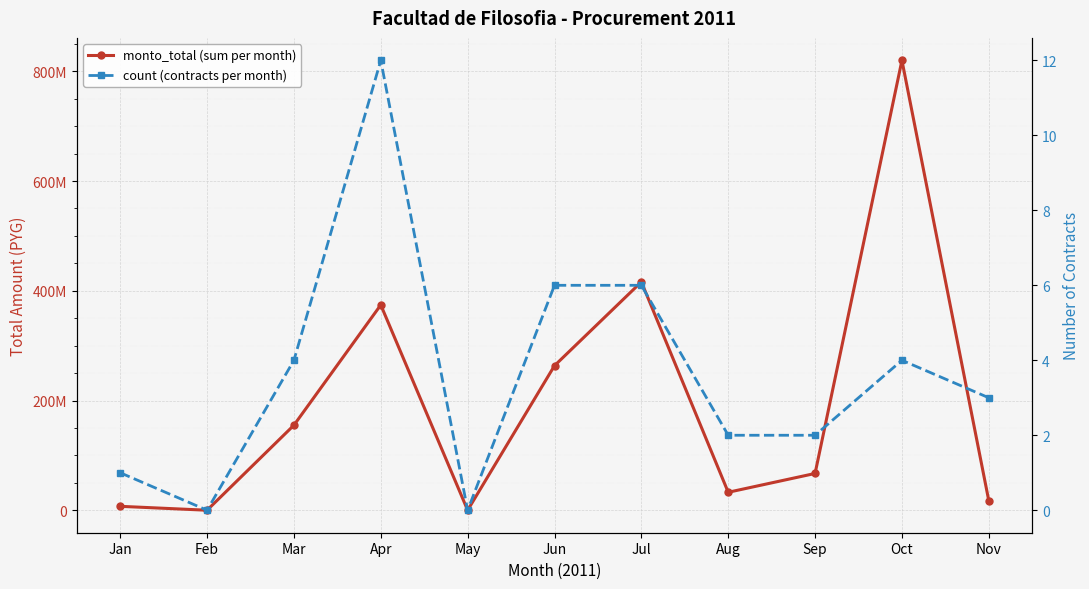

The value of count (contracts per month) at Jul is 6. True or false?

True